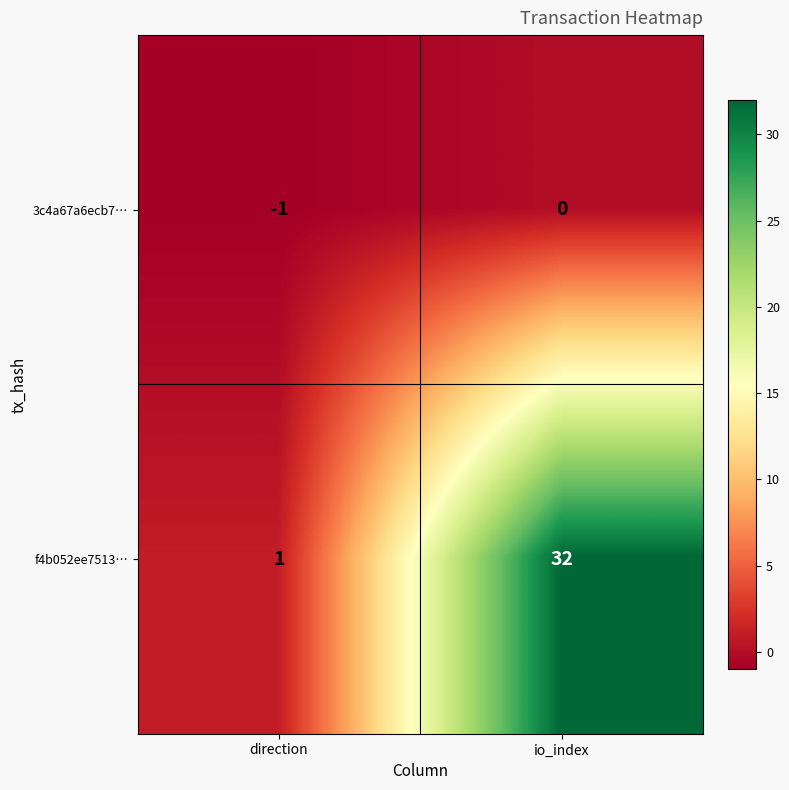

Which label corresponds to the largest value in the chart?

io_index